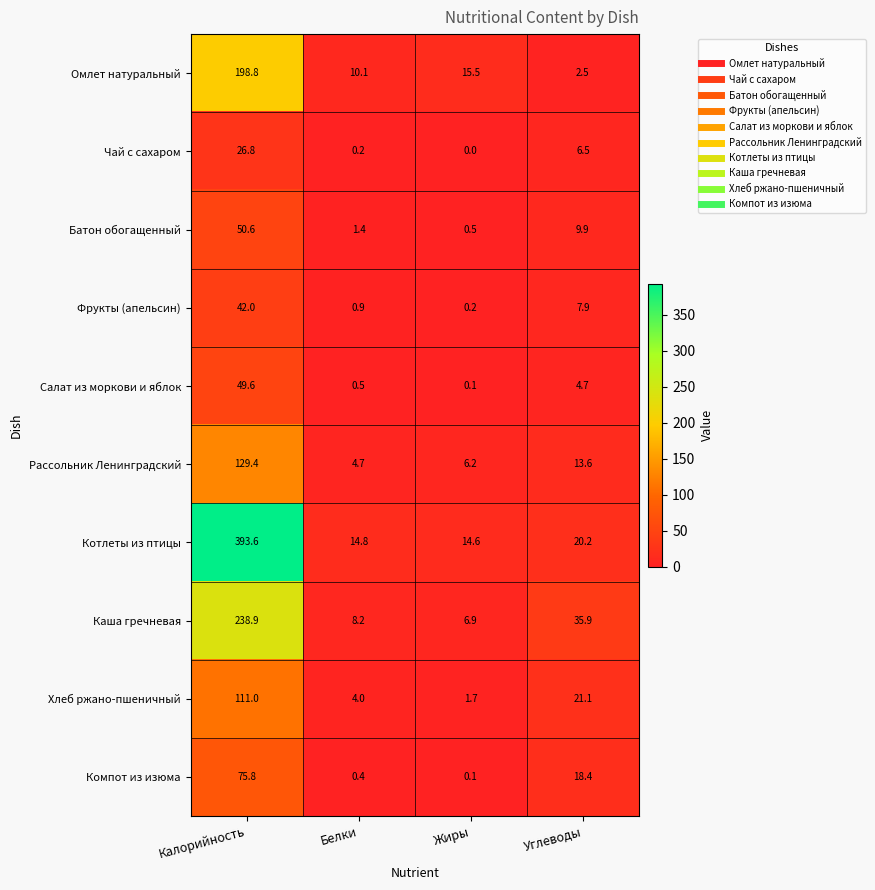

List the labels in order of Котлеты из птицы value, smallest first.

Жиры, Белки, Углеводы, Калорийность